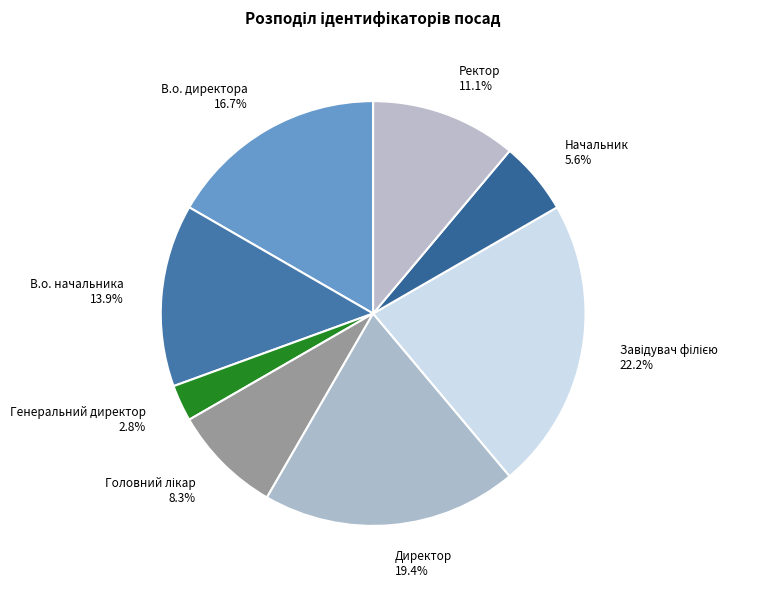

What is the ratio of the value at Начальник 5.6% to the value at В.о. начальника 13.9%?

0.4